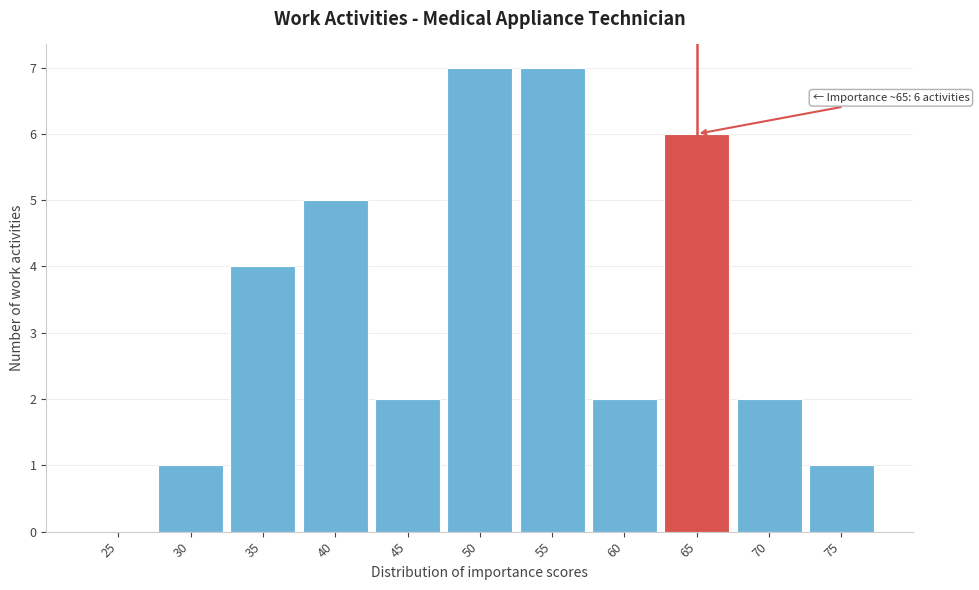

Reading left to right, transcribe all the data shown in this chart.

25=0	30=1	35=4	40=5	45=2	50=7	55=7	60=2	65=6	70=2	75=1